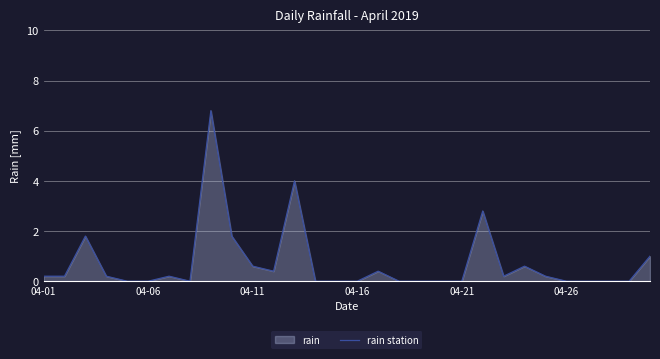

What is the approximate value at 29?

1.0